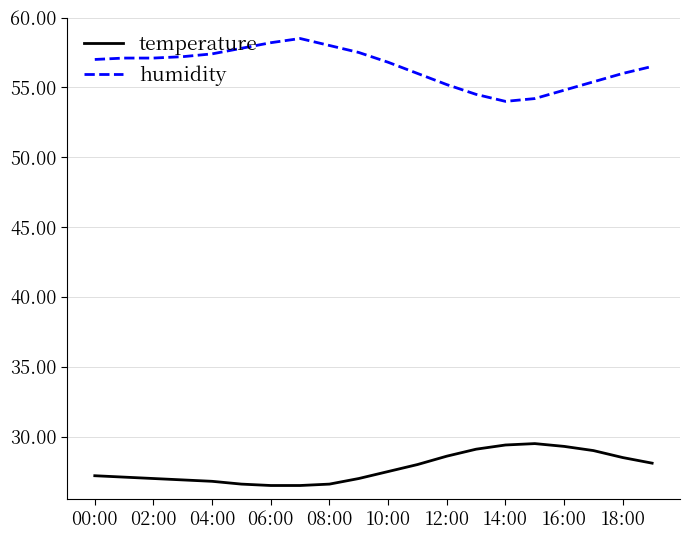

Which series has the largest total across all categories?

humidity